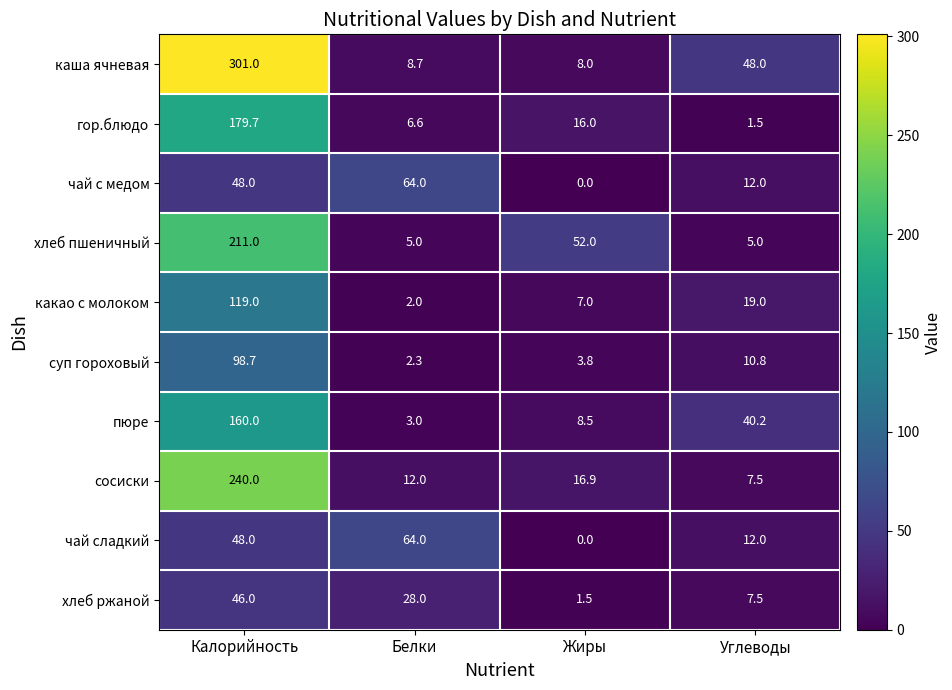

At which label does гор.блюдо reach its peak?

Калорийность